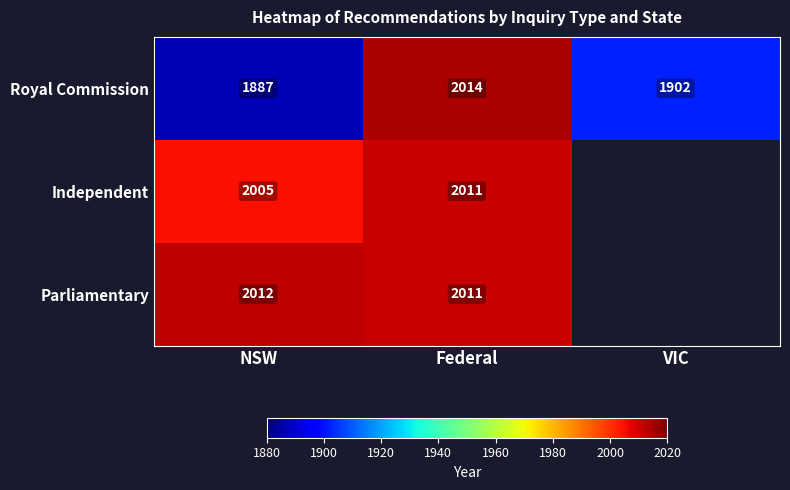

Count the Royal Commission values in the range 1887 to 2014.

3